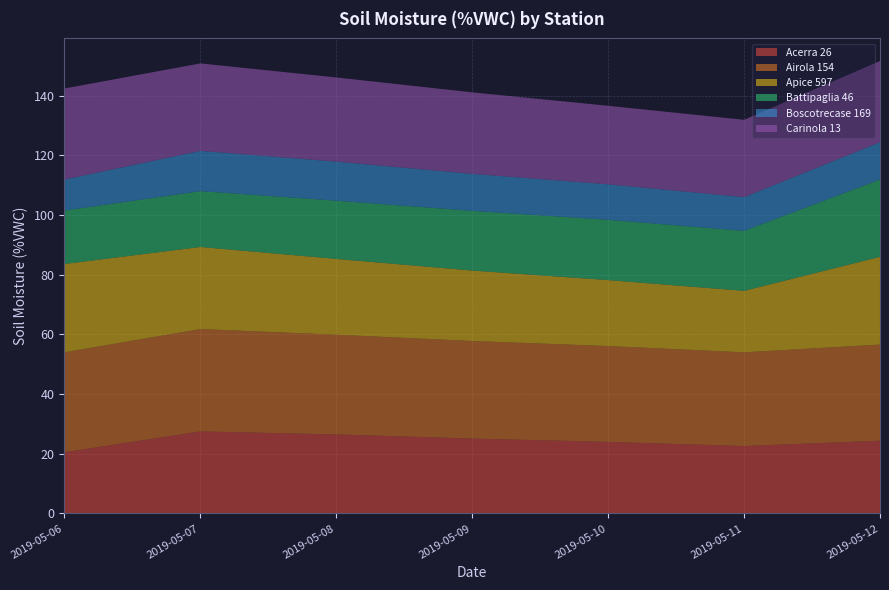

Reading left to right, transcribe all the data shown in this chart.

Acerra 26: 20.5	27.5	26.5	25.1	24.0	22.6	24.4
Airola 154: 33.5	34.3	33.4	32.7	32.1	31.4	32.2
Apice 597: 29.6	27.5	25.4	23.6	22.1	20.6	29.4
Battipaglia 46: 17.9	18.7	19.5	20.0	20.2	20.1	25.9
Boscotrecase 169: 10.4	13.5	13.1	12.4	11.9	11.3	12.5
Carinola 13: 30.5	29.3	28.2	27.3	26.3	25.9	27.2